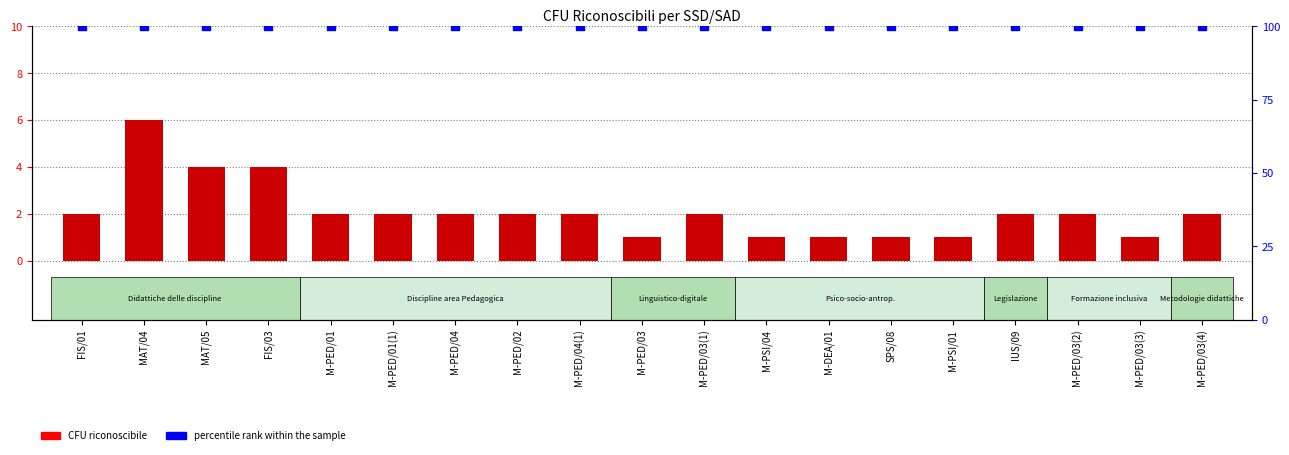

Which series has the widest spread of Y values?

CFU riconoscibile